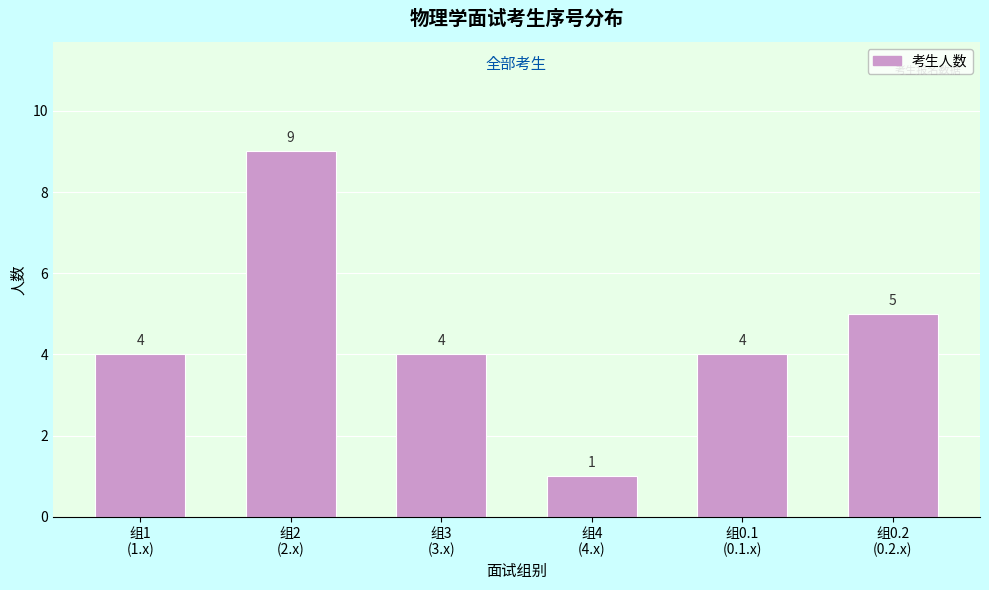

Reading left to right, list all the values displayed in this chart.

4	9	4	1	4	5